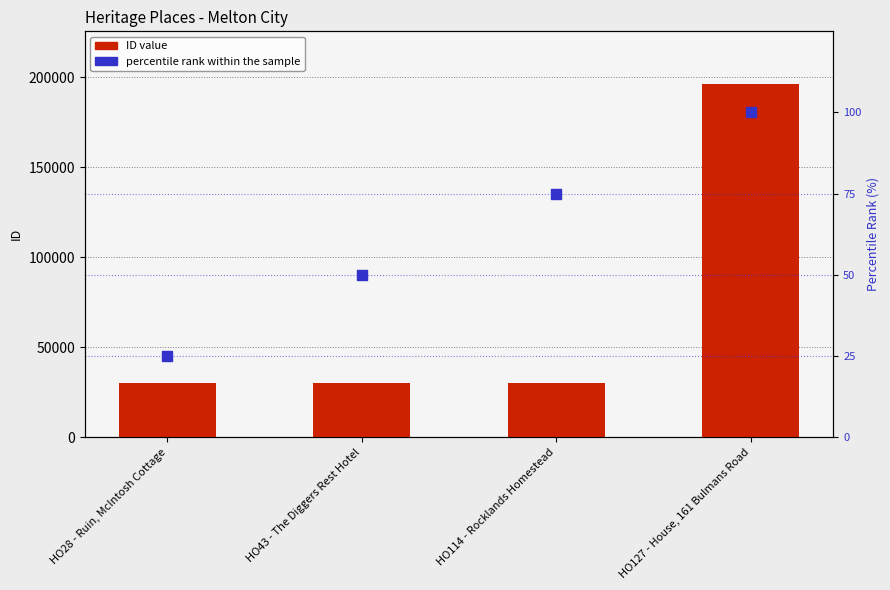

Which series has the largest Y range (max minus min)?

ID value